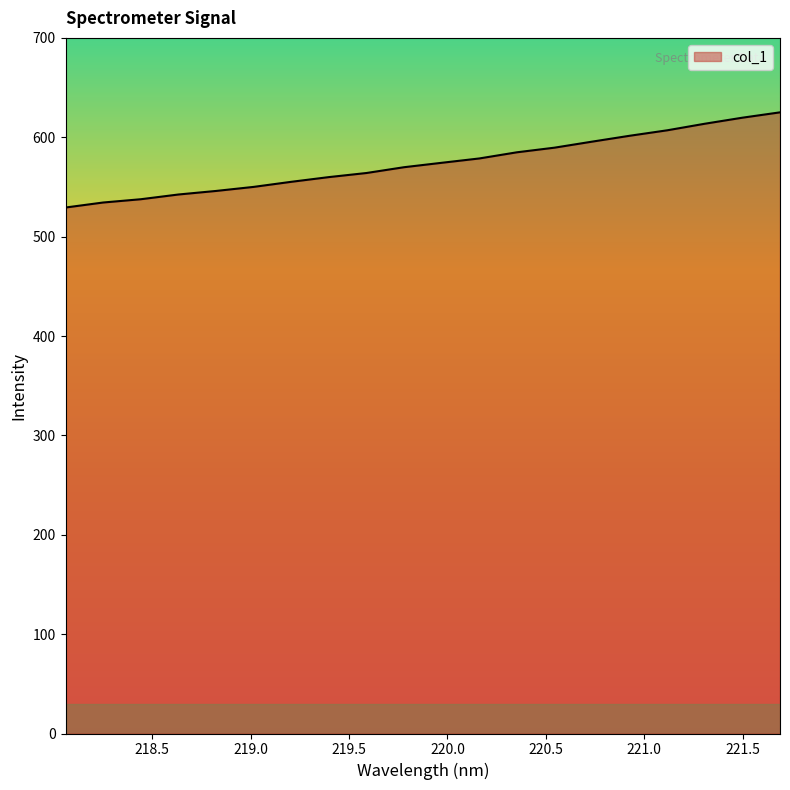

What is the smallest value displayed?

529.3